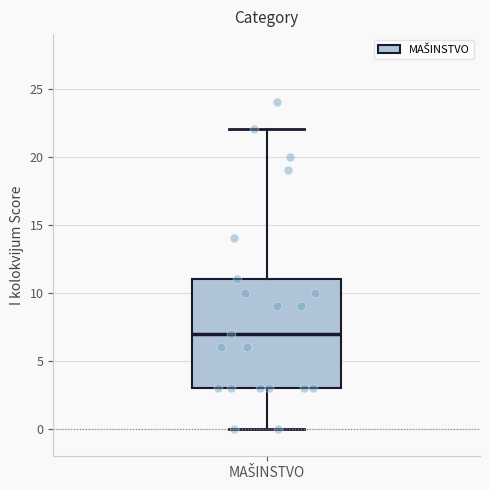

Read this box plot against the y-axis: the position of the median line, the range covered by the box, and the ends of both whiskers. The values are not printed on the chart, so give them approximately, as read against the axis.

median 7, box 3 to 11, whiskers 0 to 22